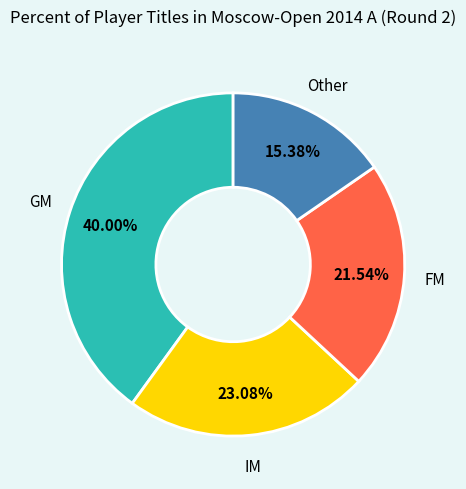

Does any single category account for the majority?

No